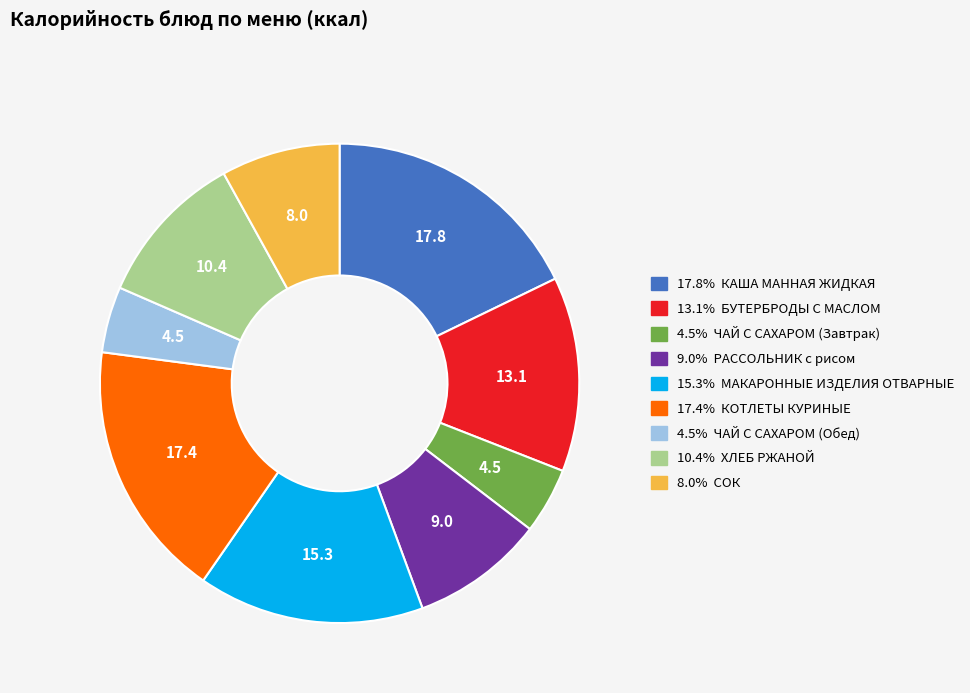

Does any single category account for the majority?

No